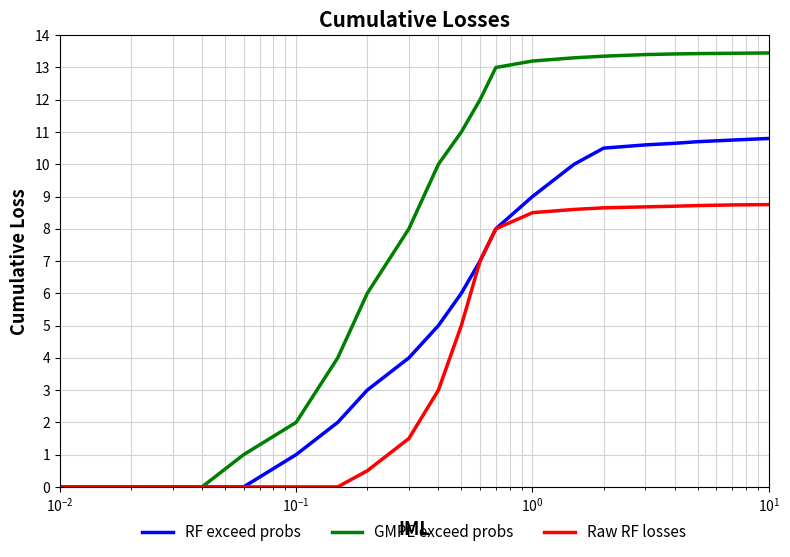

Rank the series by their average value, from lowest to highest.

Raw RF losses, RF exceed probs, GMPE exceed probs